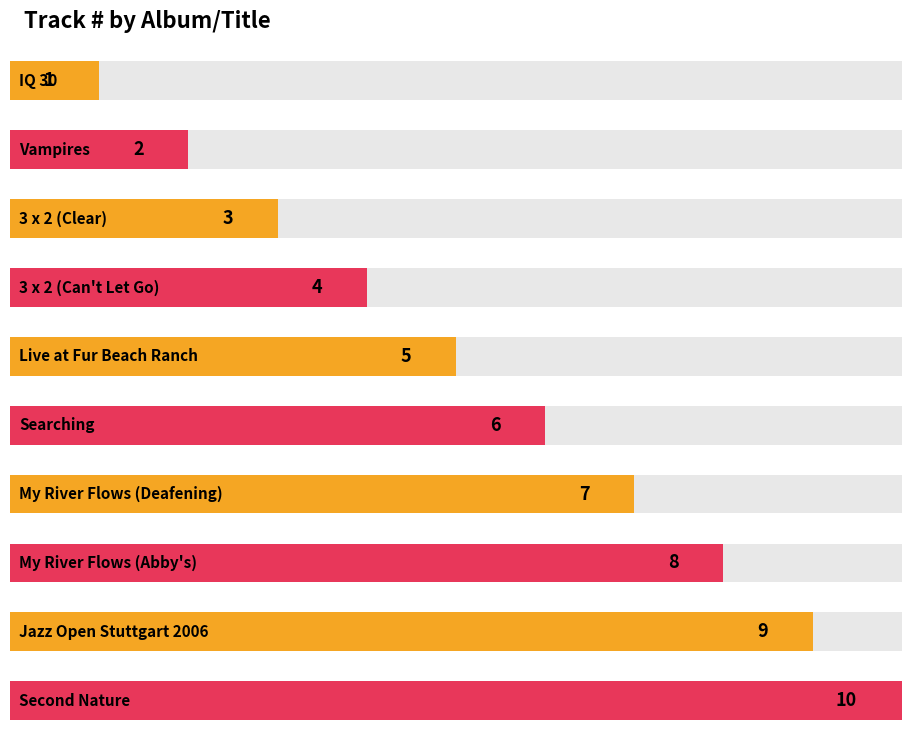

Read the value at 3 x 2 (Clear).

3